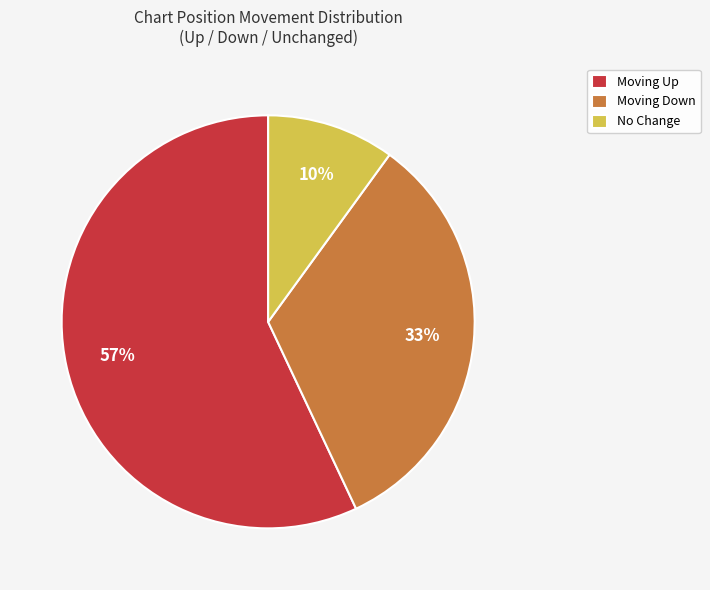

What is the largest slice in the pie chart?

Moving Up